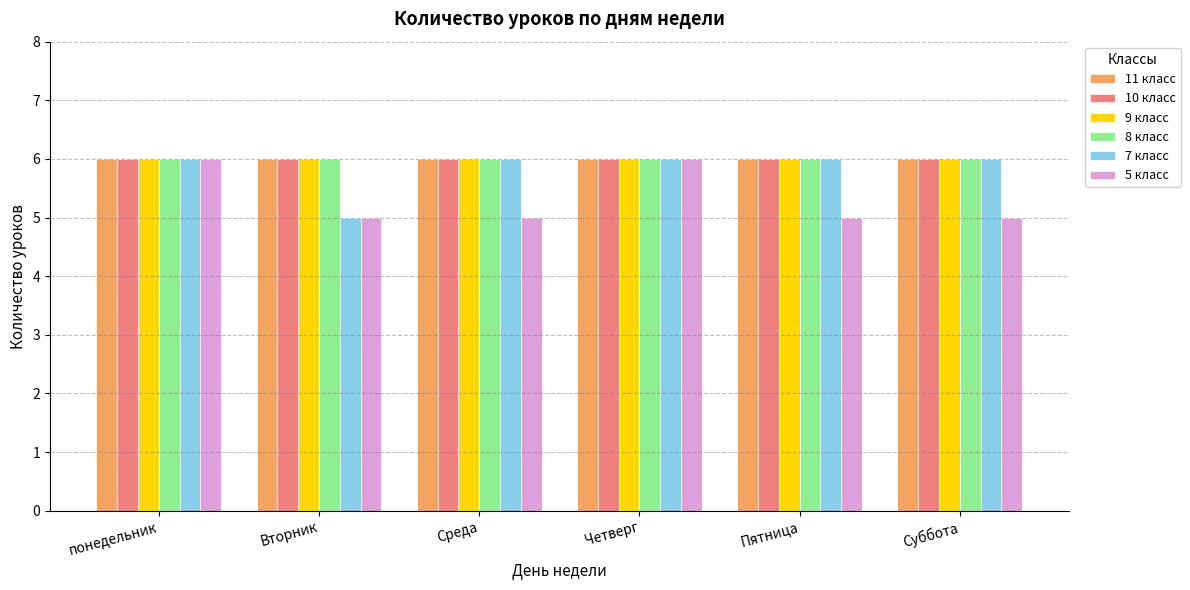

What is the sum of all 10 класс values?

36